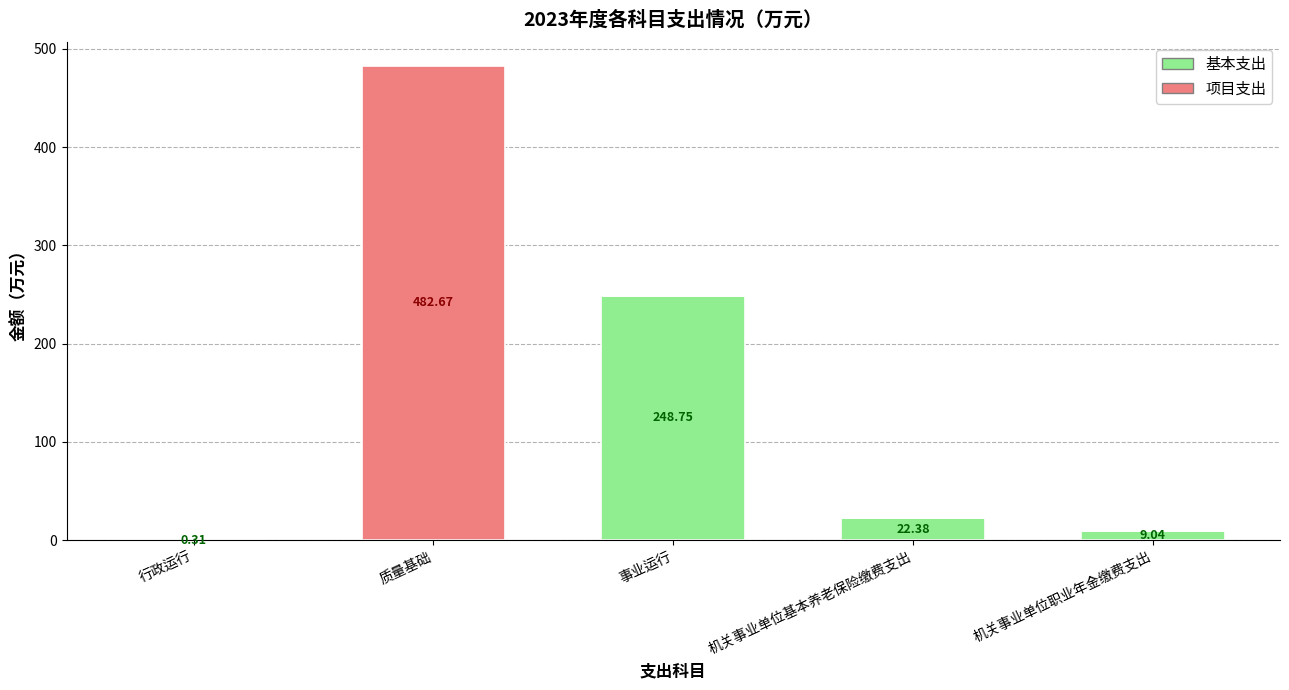

At which category is the sum across all series the highest?

质量基础